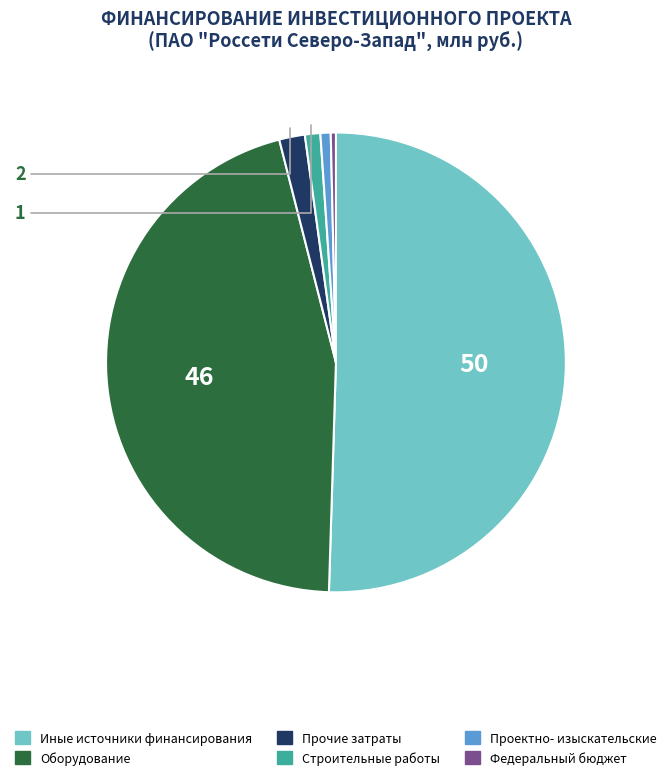

How many segments does this pie chart have?

6